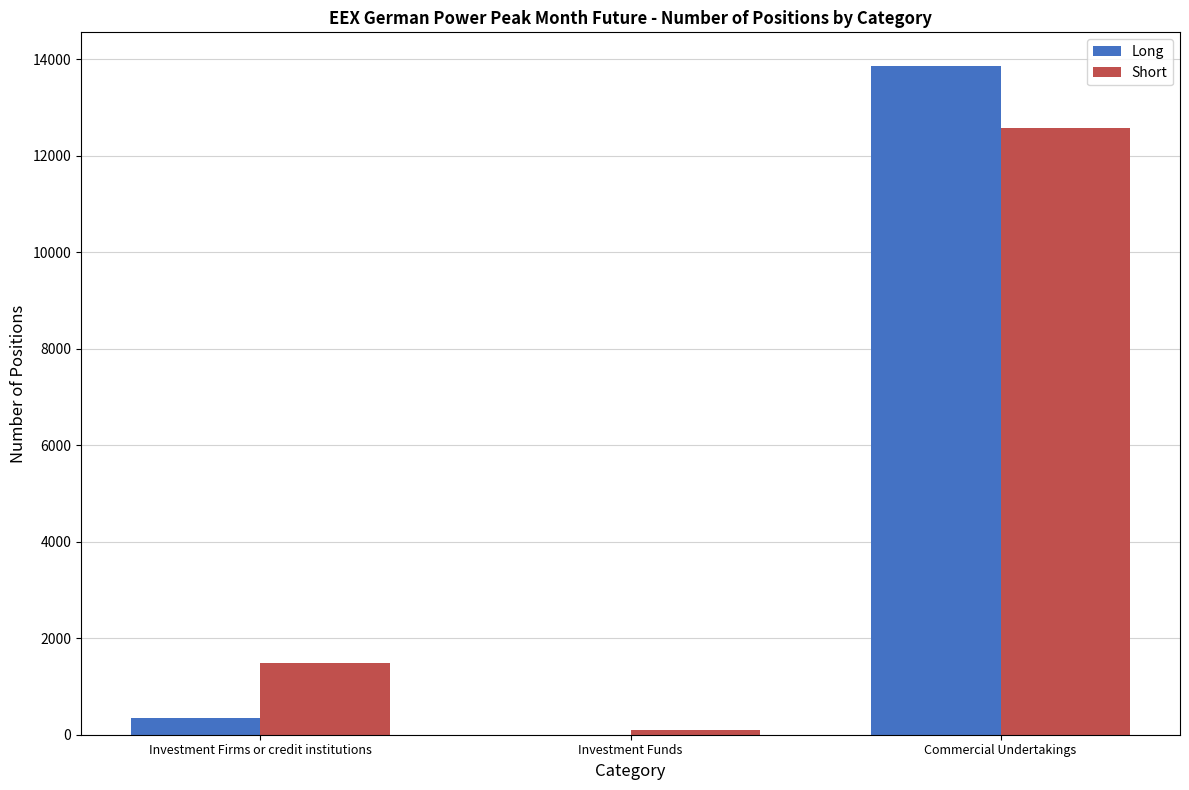

At which category is the sum across all series the highest?

Commercial Undertakings